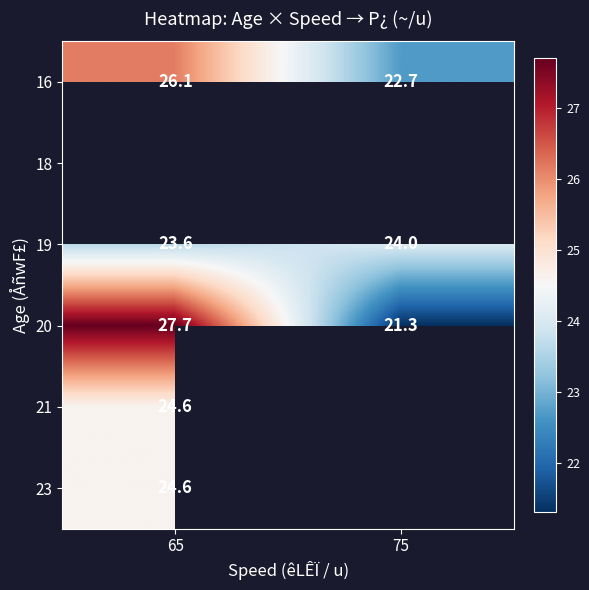

Where is 19 nearest to the value 23?

65